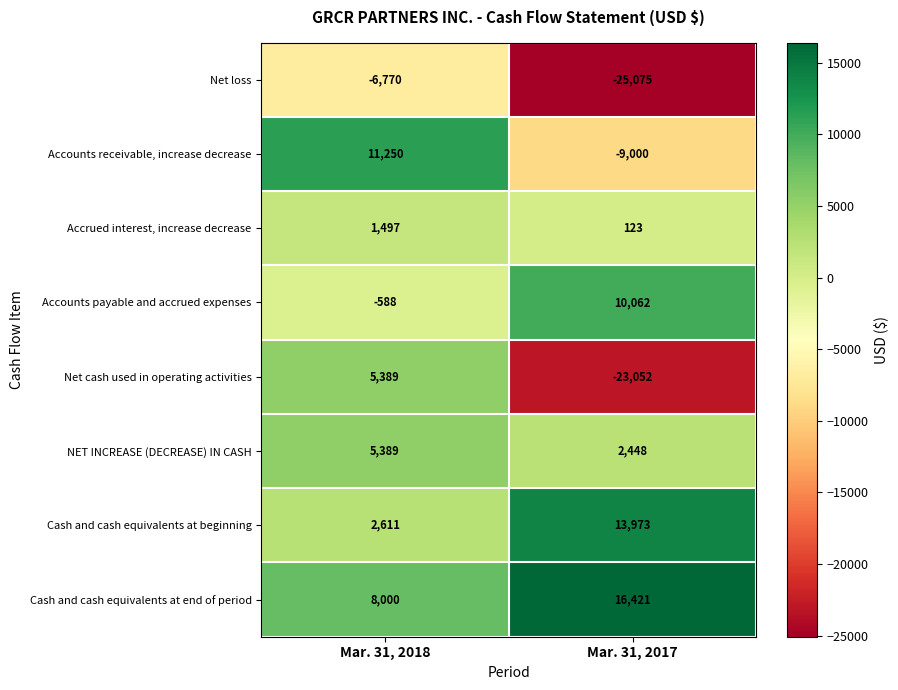

Which series has the widest spread of values?

Net cash used in operating activities